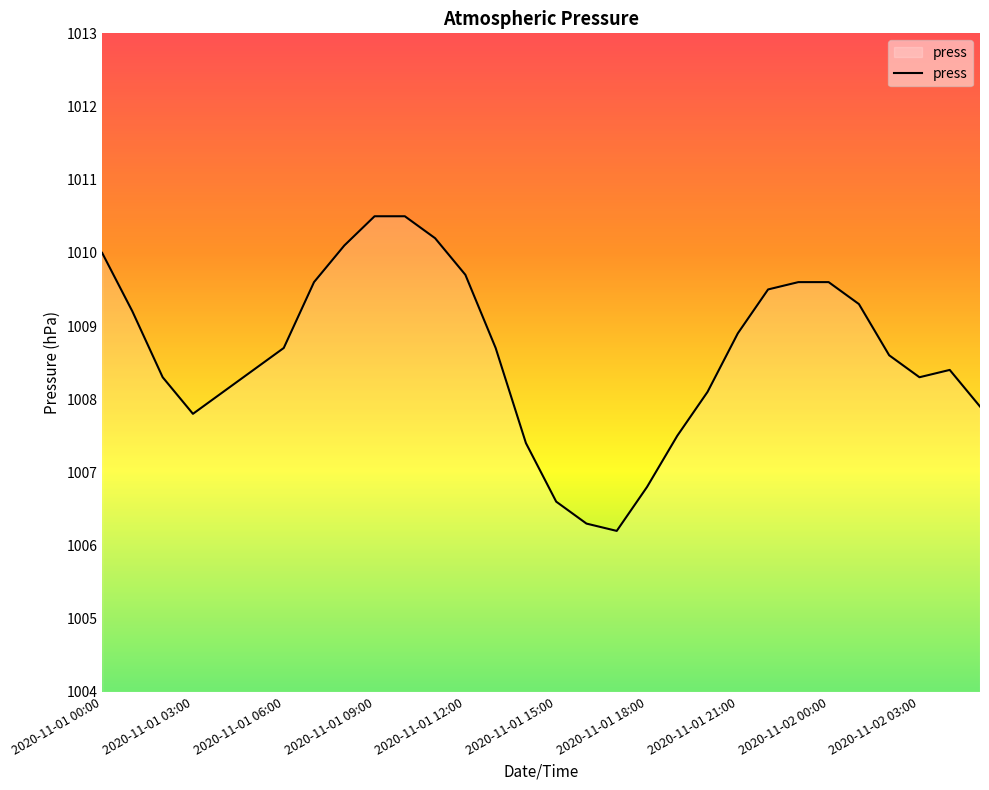

What is the difference between the maximum and minimum values?

4.3